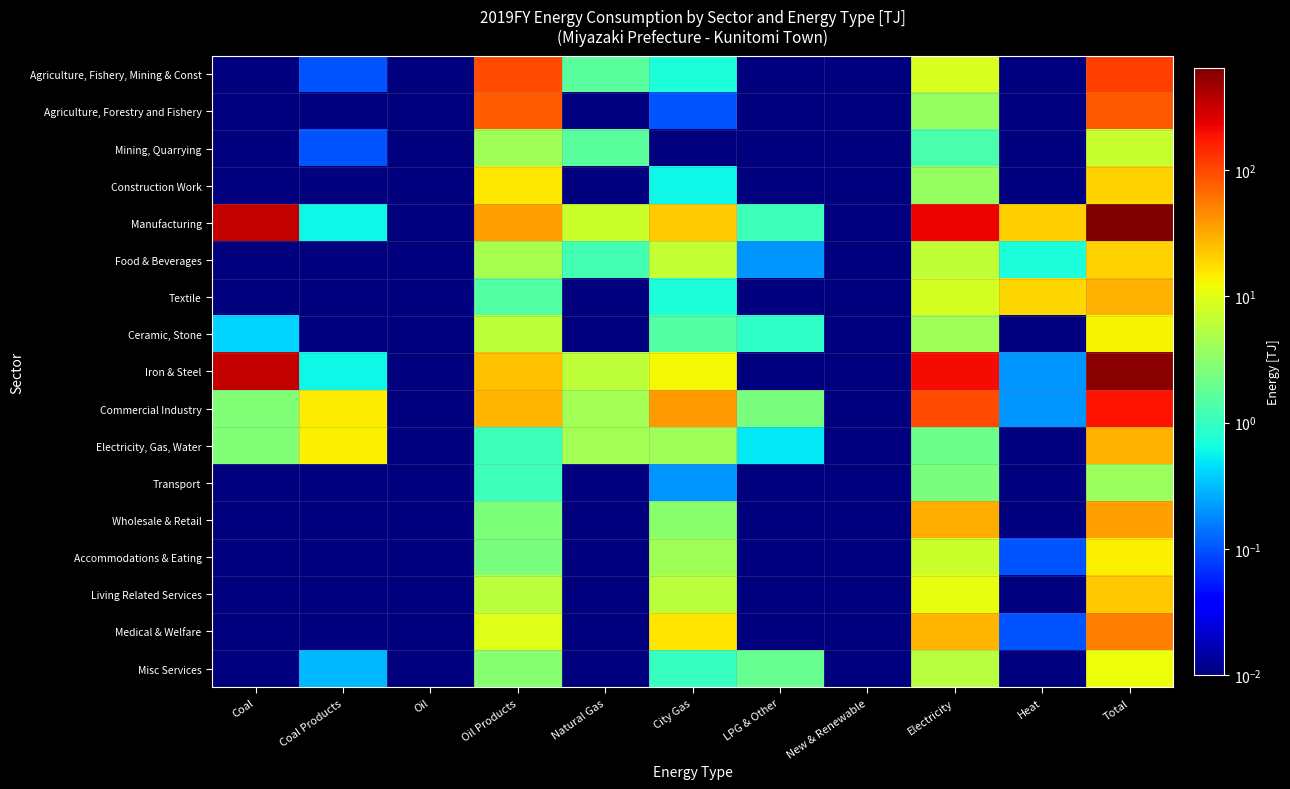

Reading left to right, list all the values displayed in this chart.

Agriculture, Fishery, Mining & Const: Coal=0.0	Coal Products=0.1	Oil=0.0	Oil Products=99.3	Natural Gas=1.6	City Gas=0.7	LPG & Other=0.0	New & Renewable=0.0	Electricity=8.6	Heat=0.0	Total=110.2
Agriculture, Forestry and Fishery: Coal=0.0	Coal Products=0.0	Oil=0.0	Oil Products=79.9	Natural Gas=0.0	City Gas=0.1	LPG & Other=0.0	New & Renewable=0.0	Electricity=3.7	Heat=0.0	Total=83.7
Mining, Quarrying: Coal=0.0	Coal Products=0.1	Oil=0.0	Oil Products=4.1	Natural Gas=1.6	City Gas=0.0	LPG & Other=0.0	New & Renewable=0.0	Electricity=1.3	Heat=0.0	Total=7.0
Construction Work: Coal=0.0	Coal Products=0.0	Oil=0.0	Oil Products=15.3	Natural Gas=0.0	City Gas=0.6	LPG & Other=0.0	New & Renewable=0.0	Electricity=3.6	Heat=0.0	Total=19.5
Manufacturing: Coal=335.3	Coal Products=0.6	Oil=0.0	Oil Products=37.0	Natural Gas=7.3	City Gas=21.5	LPG & Other=1.1	New & Renewable=0.0	Electricity=222.4	Heat=20.3	Total=645.4
Food & Beverages: Coal=0.0	Coal Products=0.0	Oil=0.0	Oil Products=4.6	Natural Gas=1.2	City Gas=6.6	LPG & Other=0.2	New & Renewable=0.0	Electricity=6.4	Heat=0.7	Total=19.6
Textile: Coal=0.0	Coal Products=0.0	Oil=0.0	Oil Products=1.5	Natural Gas=0.0	City Gas=0.7	LPG & Other=0.0	New & Renewable=0.0	Electricity=8.2	Heat=19.4	Total=29.8
Ceramic, Stone: Coal=0.4	Coal Products=0.0	Oil=0.0	Oil Products=6.2	Natural Gas=0.0	City Gas=1.5	LPG & Other=0.9	New & Renewable=0.0	Electricity=4.2	Heat=0.0	Total=13.2
Iron & Steel: Coal=334.9	Coal Products=0.6	Oil=0.0	Oil Products=24.7	Natural Gas=6.1	City Gas=12.7	LPG & Other=0.0	New & Renewable=0.0	Electricity=203.6	Heat=0.2	Total=582.8
Commercial Industry: Coal=2.7	Coal Products=14.4	Oil=0.0	Oil Products=27.8	Natural Gas=4.3	City Gas=37.3	LPG & Other=2.5	New & Renewable=0.0	Electricity=97.3	Heat=0.2	Total=186.5
Electricity, Gas, Water: Coal=2.7	Coal Products=14.1	Oil=0.0	Oil Products=1.1	Natural Gas=4.3	City Gas=4.1	LPG & Other=0.5	New & Renewable=0.0	Electricity=2.1	Heat=0.0	Total=29.0
Transport: Coal=0.0	Coal Products=0.0	Oil=0.0	Oil Products=1.1	Natural Gas=0.0	City Gas=0.2	LPG & Other=0.0	New & Renewable=0.0	Electricity=2.5	Heat=0.0	Total=3.9
Wholesale & Retail: Coal=0.0	Coal Products=0.0	Oil=0.0	Oil Products=2.6	Natural Gas=0.0	City Gas=3.1	LPG & Other=0.0	New & Renewable=0.0	Electricity=31.1	Heat=0.0	Total=36.7
Accommodations & Eating: Coal=0.0	Coal Products=0.0	Oil=0.0	Oil Products=2.5	Natural Gas=0.0	City Gas=4.1	LPG & Other=0.0	New & Renewable=0.0	Electricity=7.4	Heat=0.1	Total=14.1
Living Related Services: Coal=0.0	Coal Products=0.0	Oil=0.0	Oil Products=5.8	Natural Gas=0.0	City Gas=6.0	LPG & Other=0.0	New & Renewable=0.0	Electricity=10.8	Heat=0.0	Total=22.6
Medical & Welfare: Coal=0.0	Coal Products=0.0	Oil=0.0	Oil Products=9.7	Natural Gas=0.0	City Gas=15.8	LPG & Other=0.0	New & Renewable=0.0	Electricity=27.9	Heat=0.1	Total=53.4
Misc Services: Coal=0.0	Coal Products=0.3	Oil=0.0	Oil Products=2.9	Natural Gas=0.0	City Gas=1.0	LPG & Other=1.9	New & Renewable=0.0	Electricity=5.7	Heat=0.0	Total=11.8